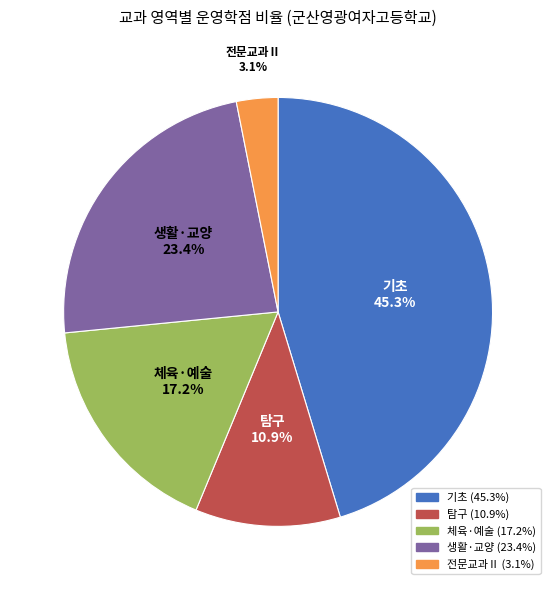

Between 체육·예술 and 기초, which is larger?

기초